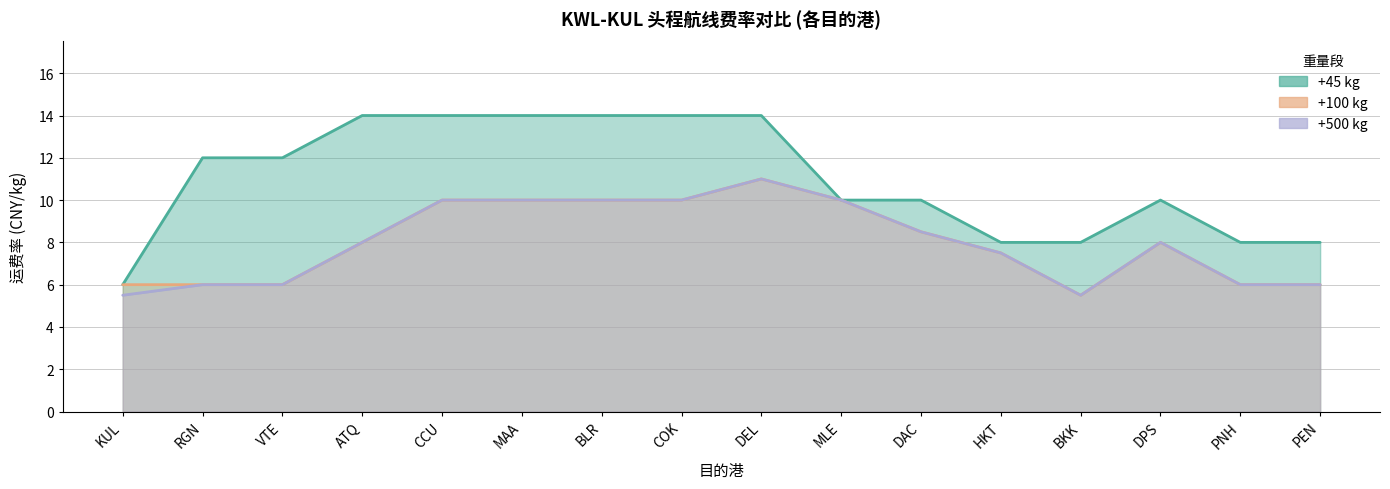

True or false: +500 and +100 intersect in this chart.

False